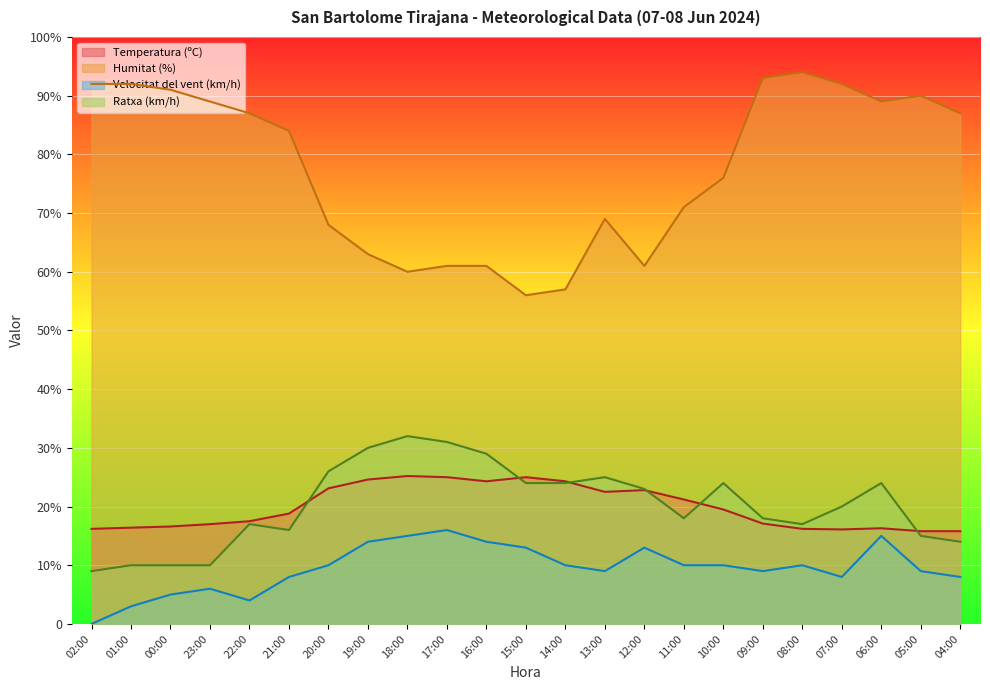

List the labels in order of Ratxa (km/h) value, largest first.

18:00, 17:00, 19:00, 16:00, 20:00, 13:00, 15:00, 14:00, 10:00, 06:00, 12:00, 07:00, 11:00, 09:00, 22:00, 08:00, 21:00, 05:00, 04:00, 01:00, 00:00, 23:00, 02:00